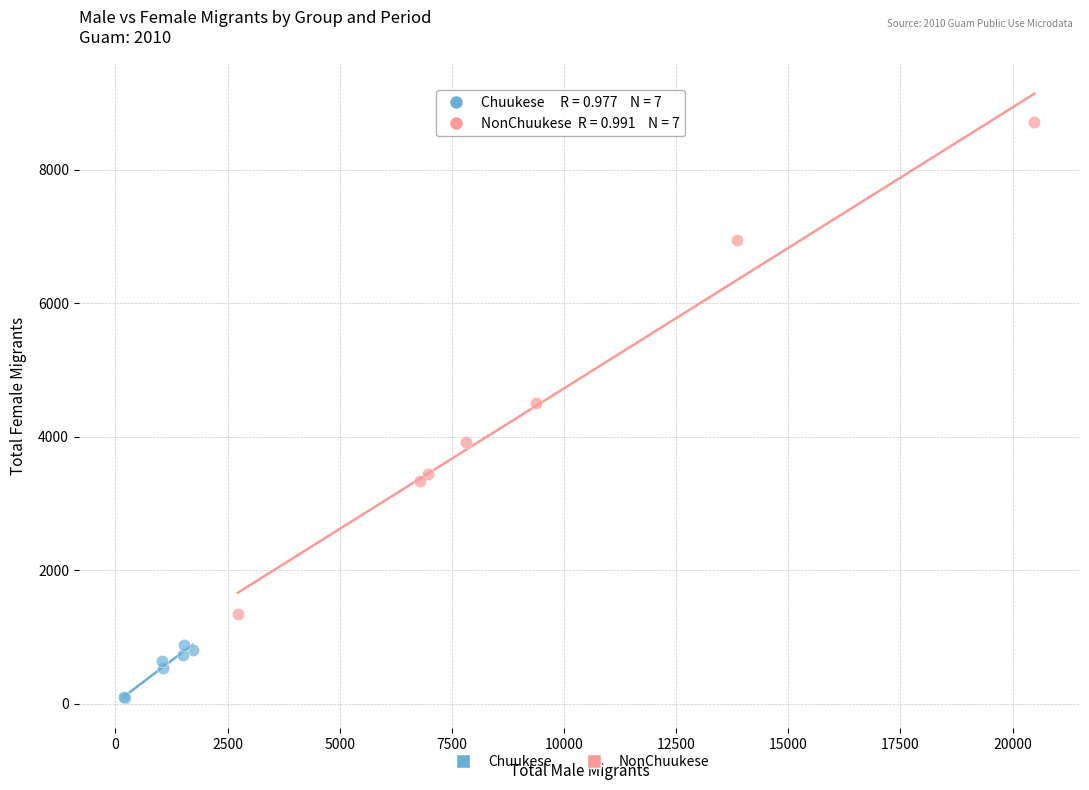

Which series contains the lowest Y value?

Chuukese